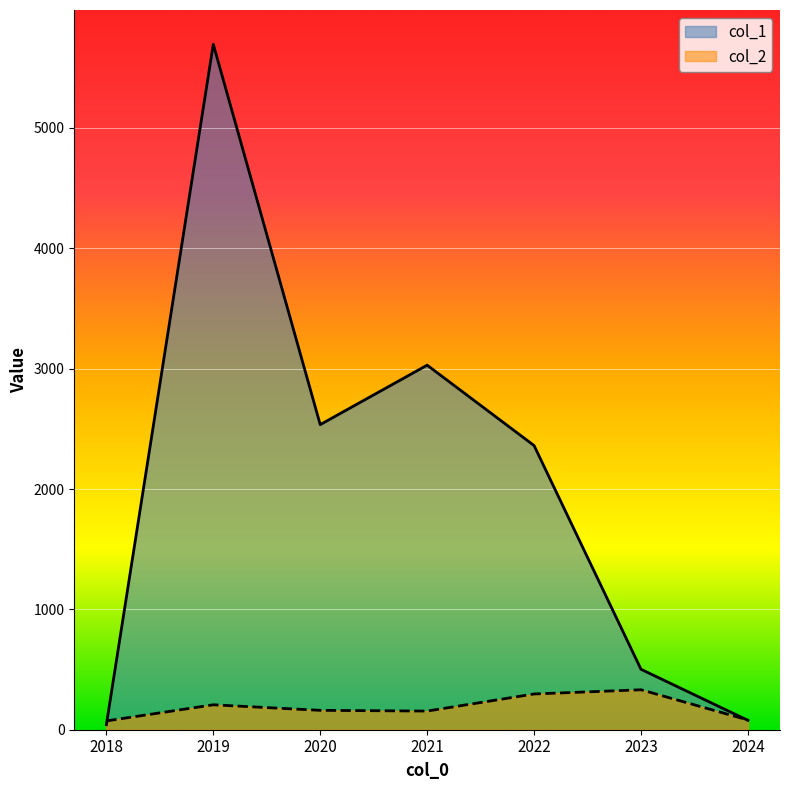

Reading left to right, extract all data points from this chart.

col_1: 2018=42	2019=5695	2020=2535	2021=3029	2022=2361	2023=502	2024=78
col_2: 2018=73	2019=207	2020=161	2021=155	2022=297	2023=332	2024=81